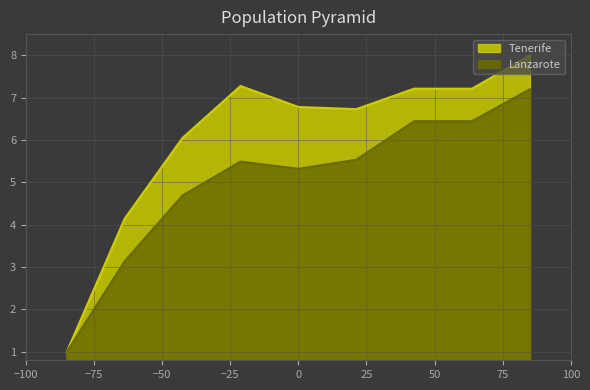

Does the chart have visible grid lines?

Yes